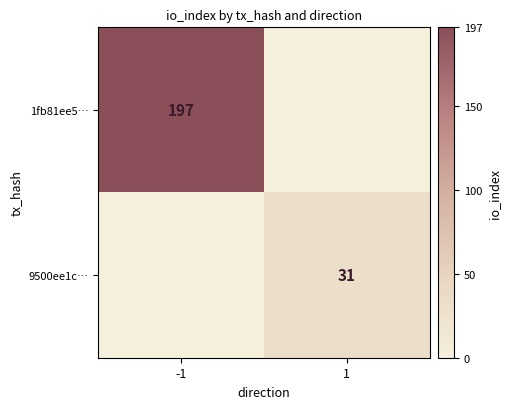

The value of 9500ee1c… at 1 is 10.7. True or false?

False